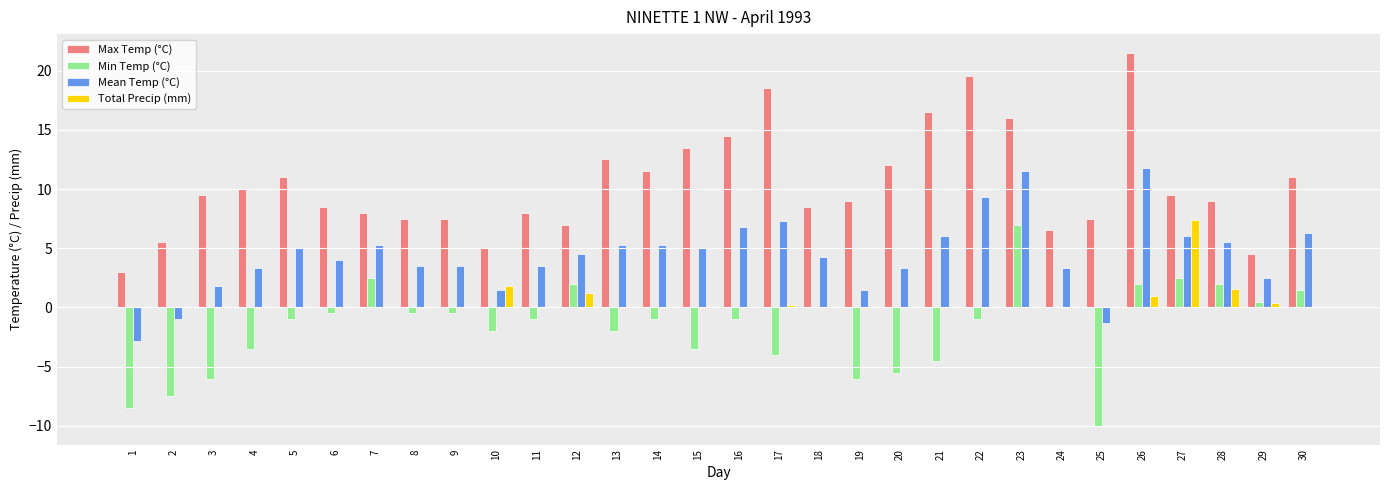

What is the total value across all series at 11?

10.5